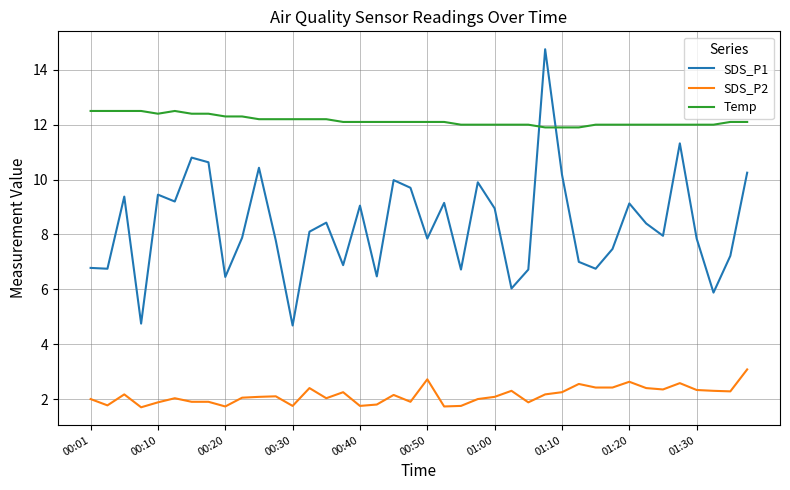

Rank the series by their average value, from lowest to highest.

SDS_P2, SDS_P1, Temp